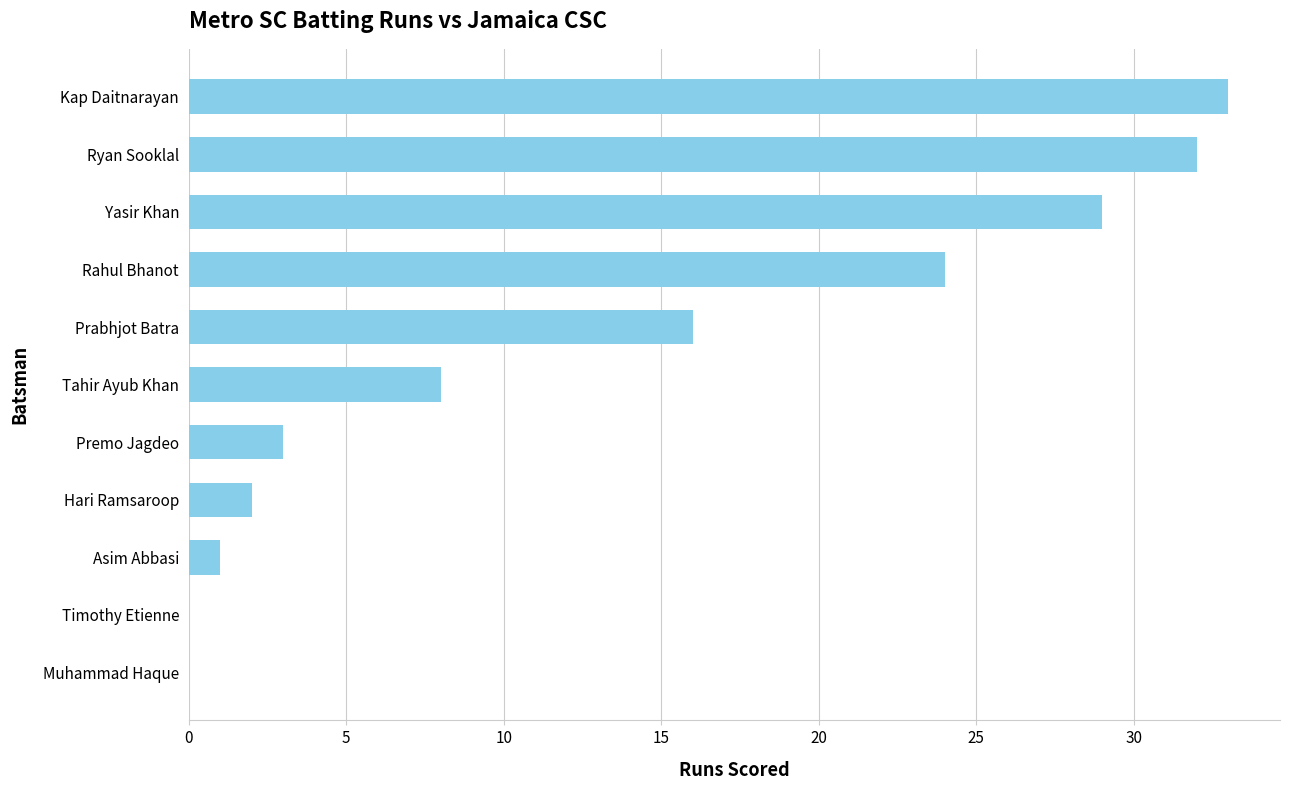

Reading bottom to top, what are all the values shown in this chart?

Muhammad Haque=0	Timothy Etienne=0	Asim Abbasi=1	Hari Ramsaroop=2	Premo Jagdeo=3	Tahir Ayub Khan=8	Prabhjot Batra=16	Rahul Bhanot=24	Yasir Khan=29	Ryan Sooklal=32	Kap Daitnarayan=33